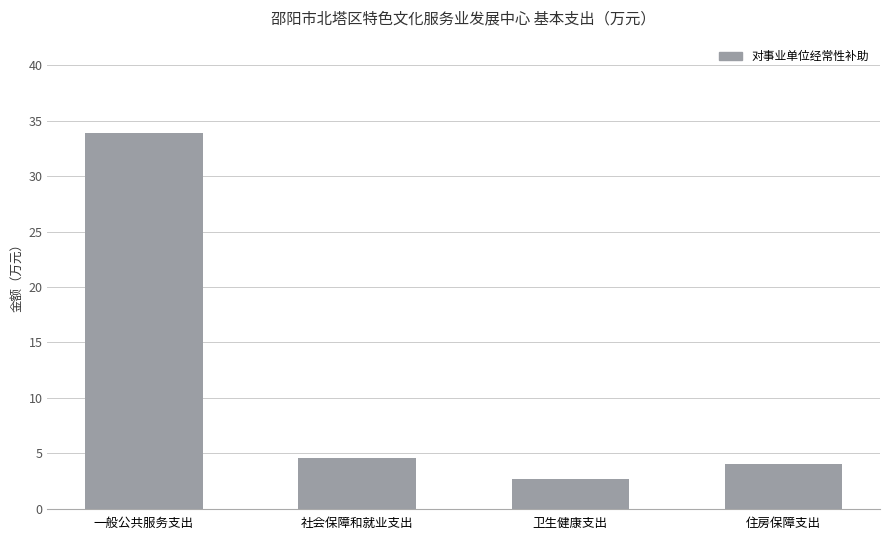

Where does the data first go above 4?

一般公共服务支出